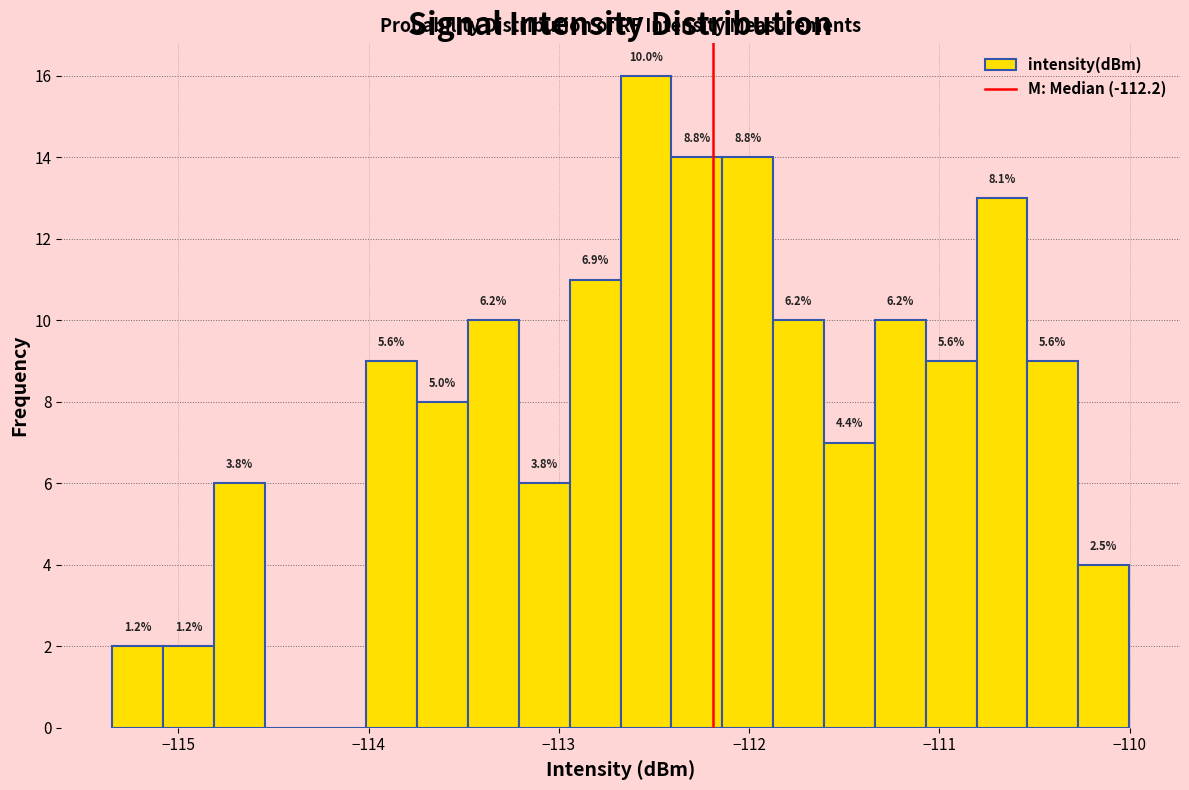

Around what value on the x-axis is the tallest bar? Give the approximate position of its centre, as read against the axis.

-112.5